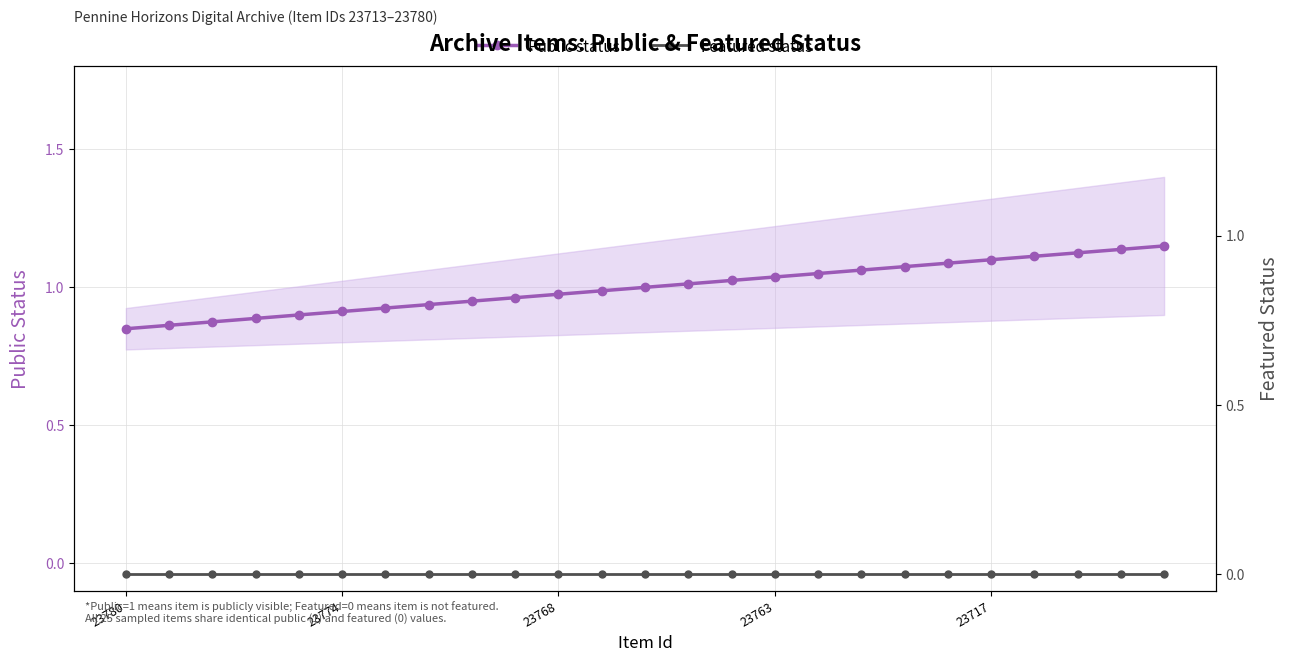

How many values in the Public status series are below 1?

12